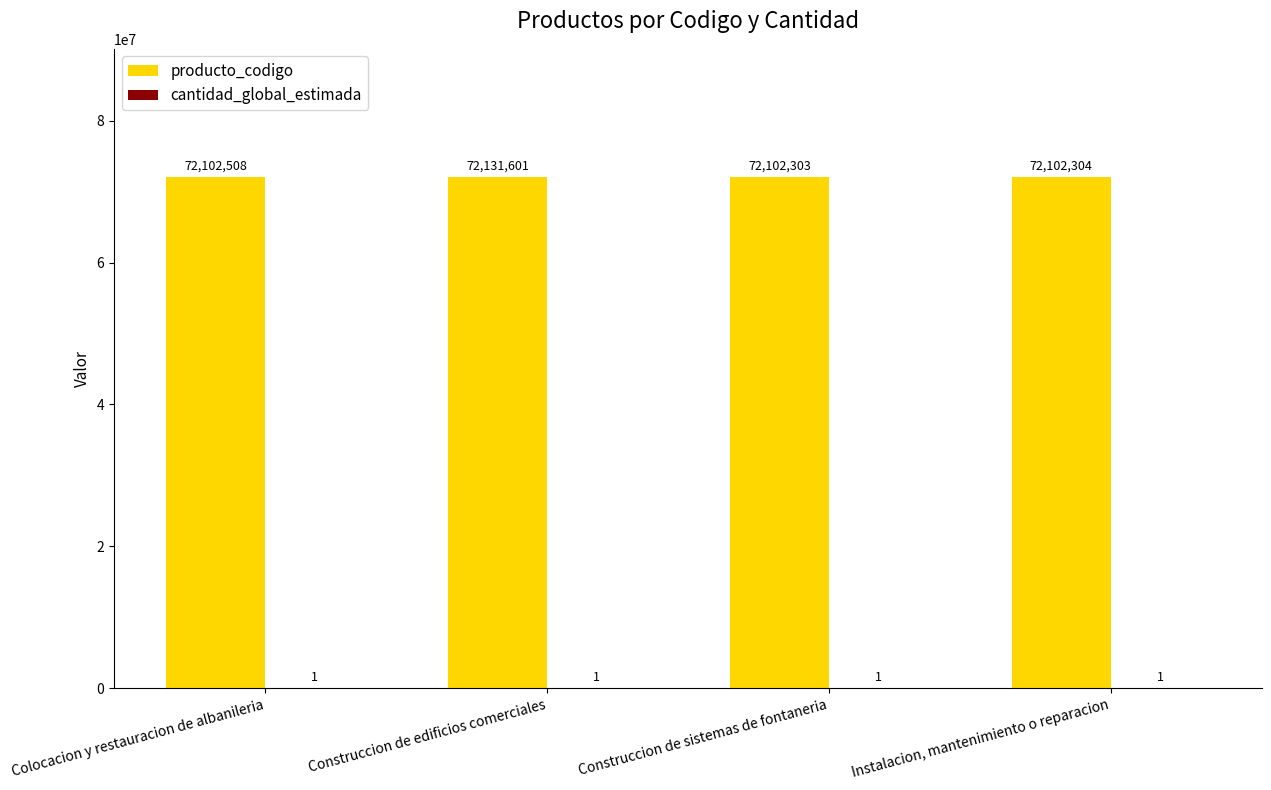

Which series has the largest total across all categories?

producto_codigo